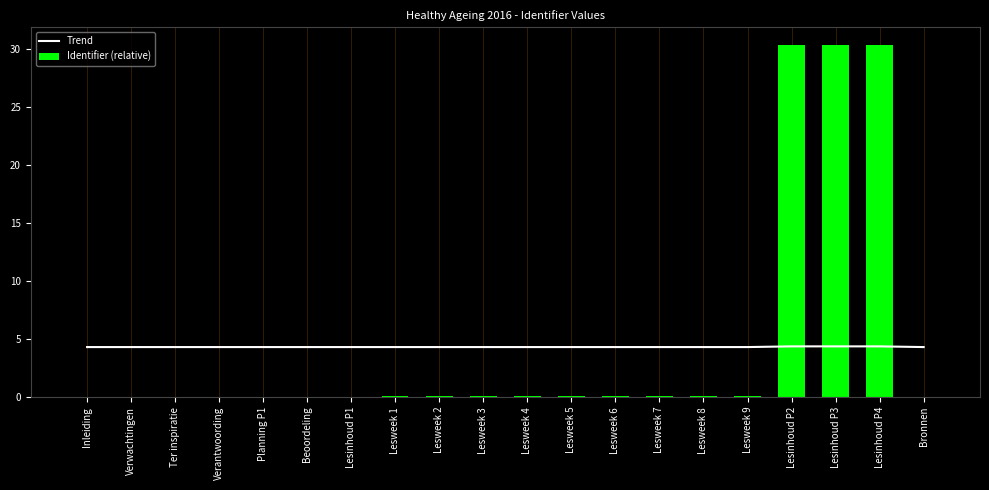

The Trend series shows 4.3 at Inleiding. True or false?

True